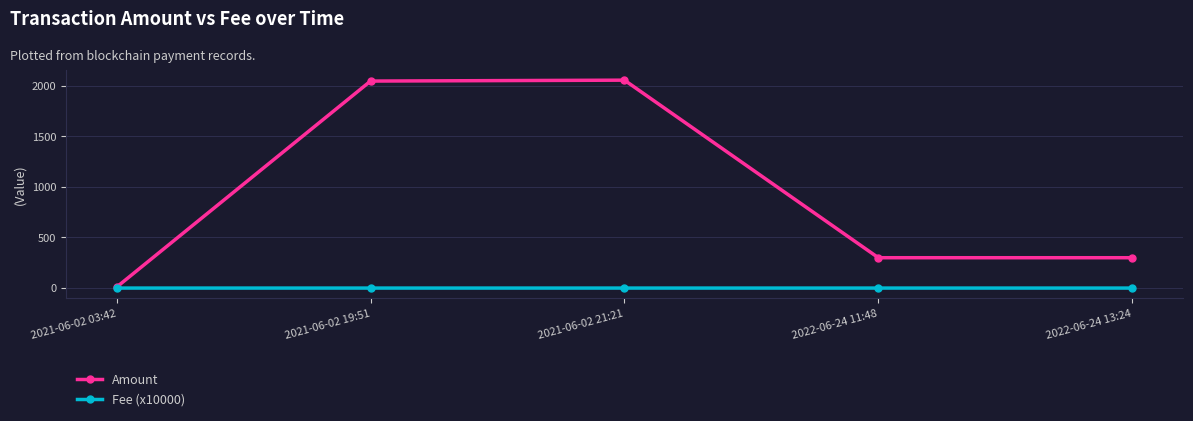

How many Fee (x10000) values are between 0 and 1?

5